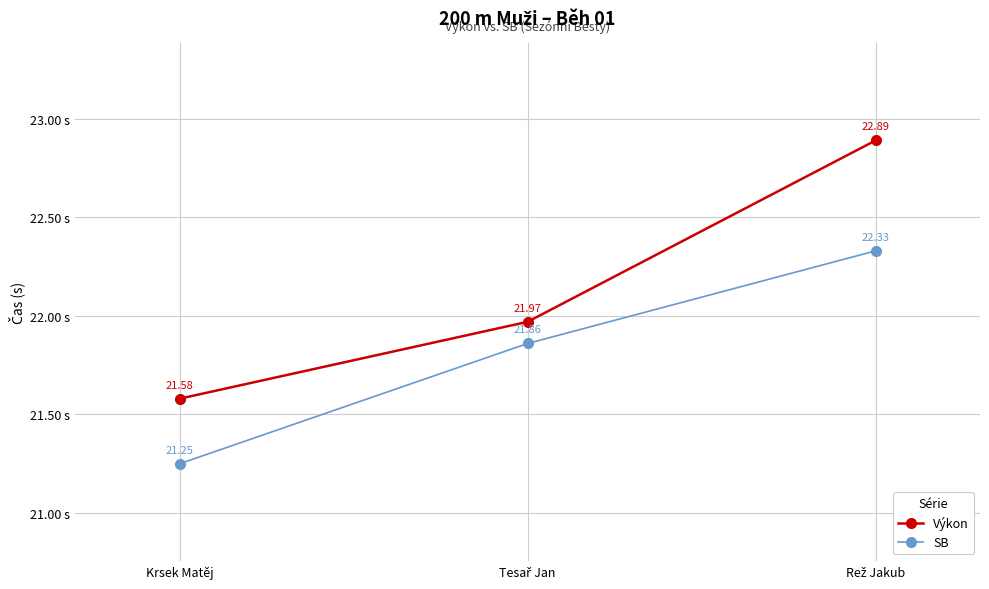

What is the difference between the maximum and minimum values in the Výkon series?

1.3